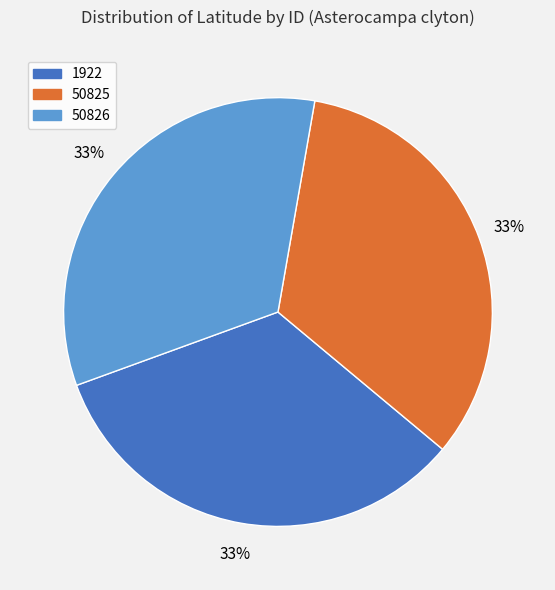

What percentage is the 50825 slice, to the nearest percent?

33%